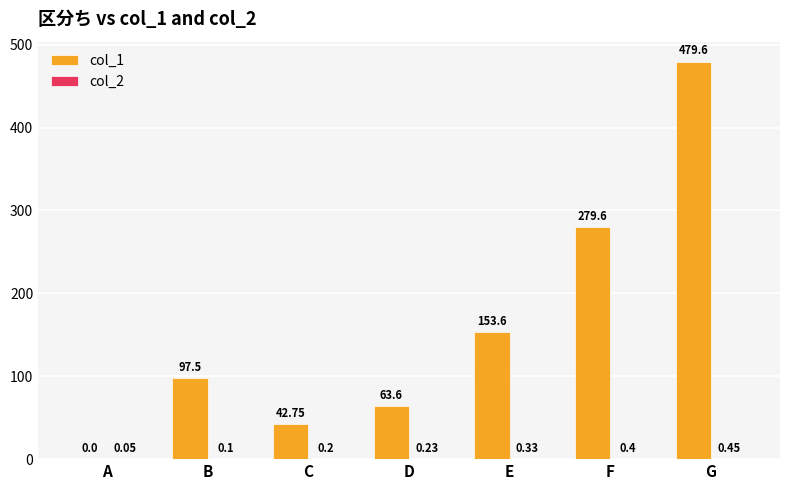

Are the bars grouped side by side (vs. stacked)?

Yes